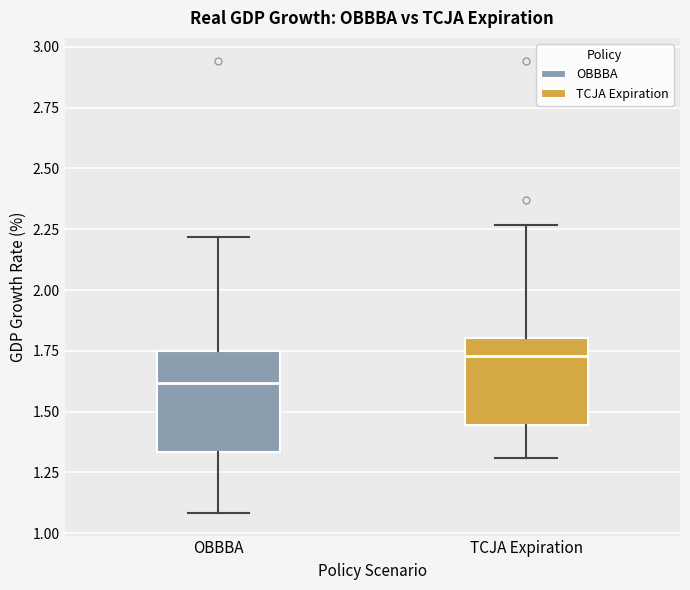

Comparing the boxes themselves (not the whiskers), which one is the tallest?

OBBBA